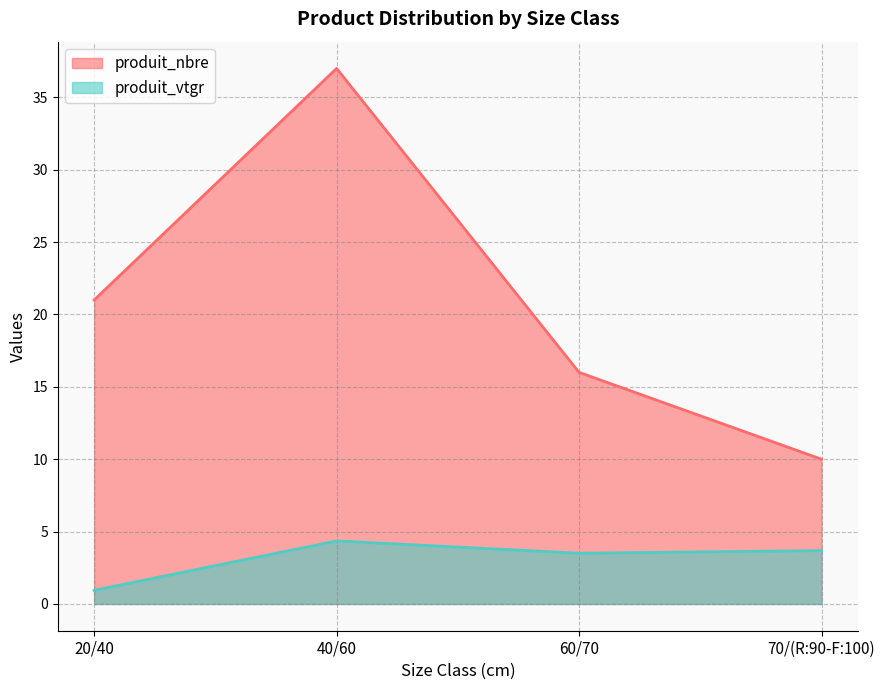

What is the sum of all produit_vtgr values?

12.5